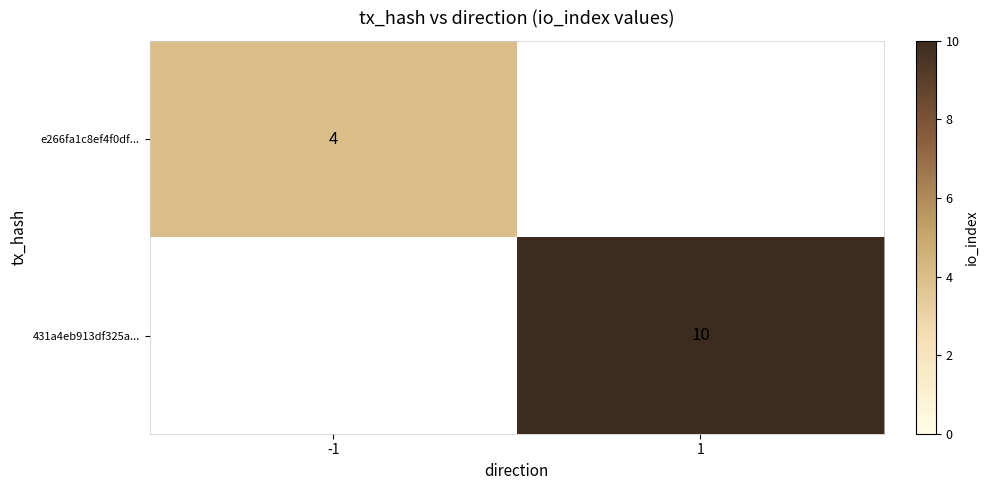

The 431a4eb913df325a... series shows 10 at 1. True or false?

True